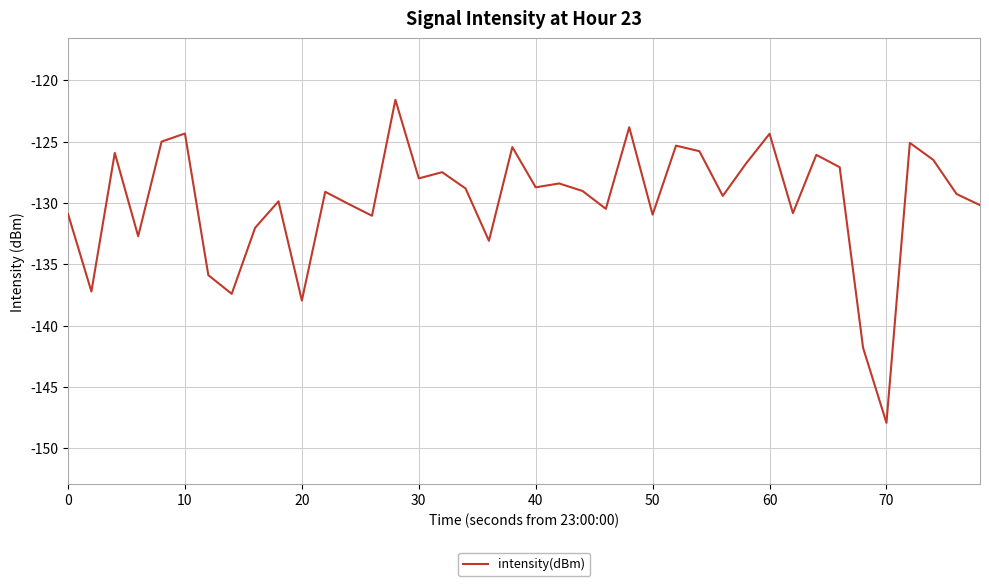

What is the smallest value displayed?

-147.9